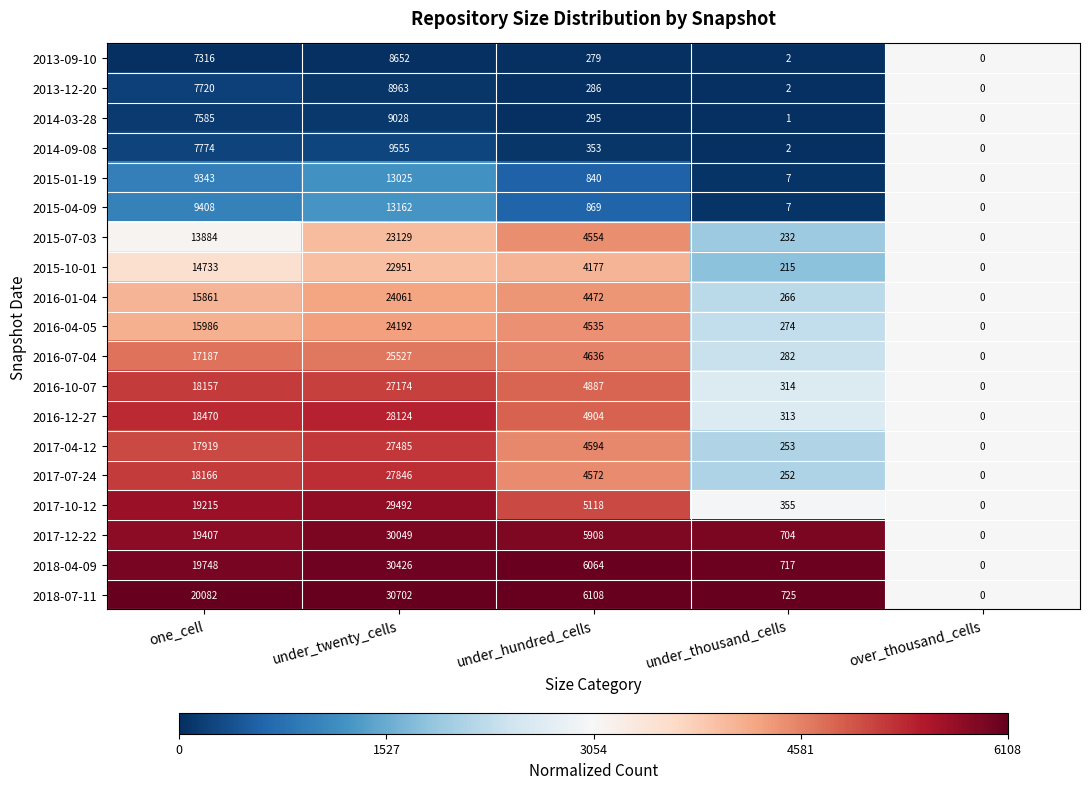

At which category is the sum across all series the highest?

under_twenty_cells